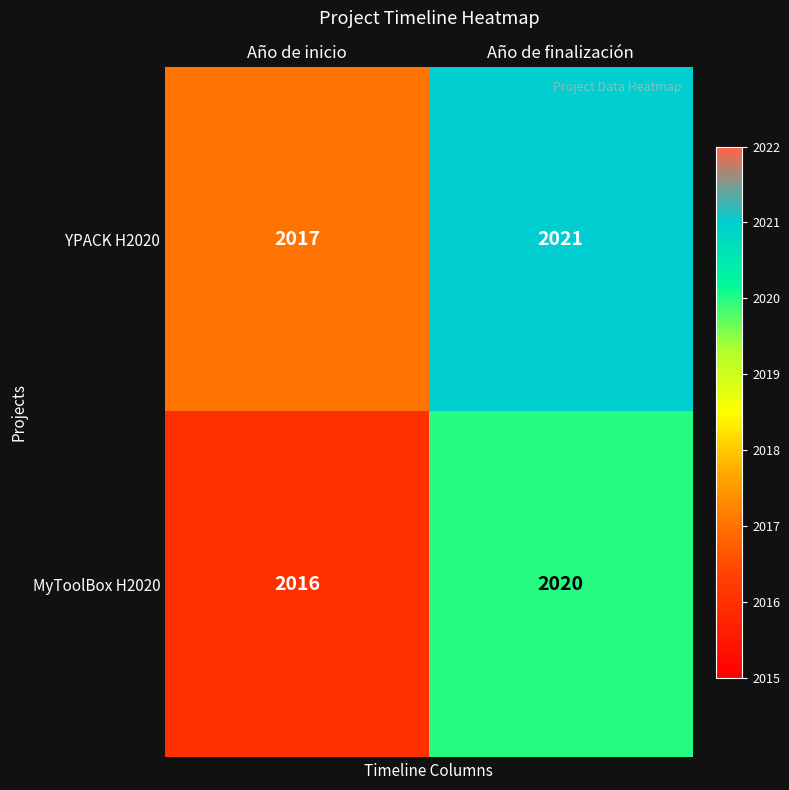

Rank the series by their maximum value, from lowest to highest.

MyToolBox H2020, YPACK H2020